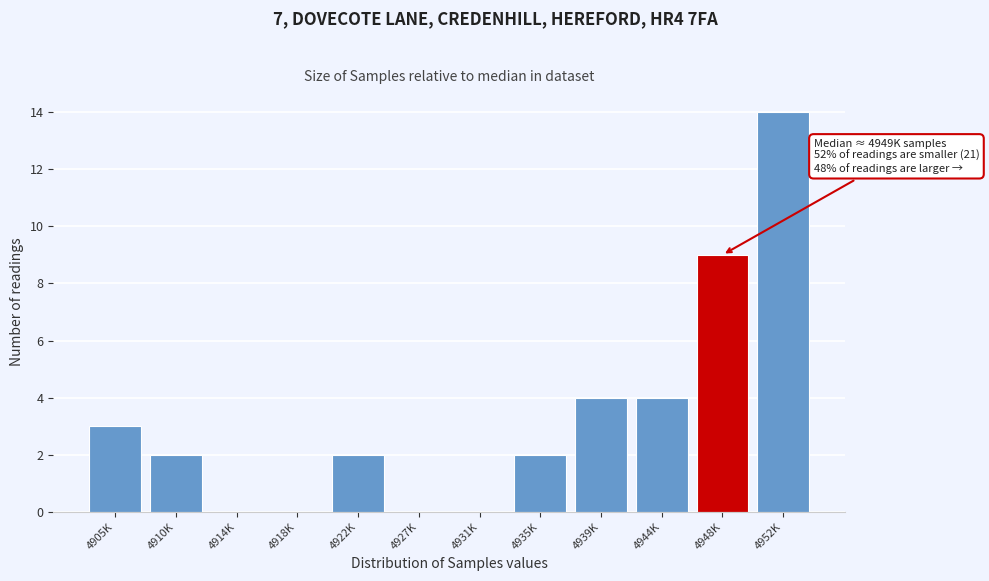

Reading left to right, what are all the values shown in this chart?

4905K=3	4910K=2	4914K=0	4918K=0	4922K=2	4927K=0	4931K=0	4935K=2	4939K=4	4944K=4	4948K=9	4952K=14